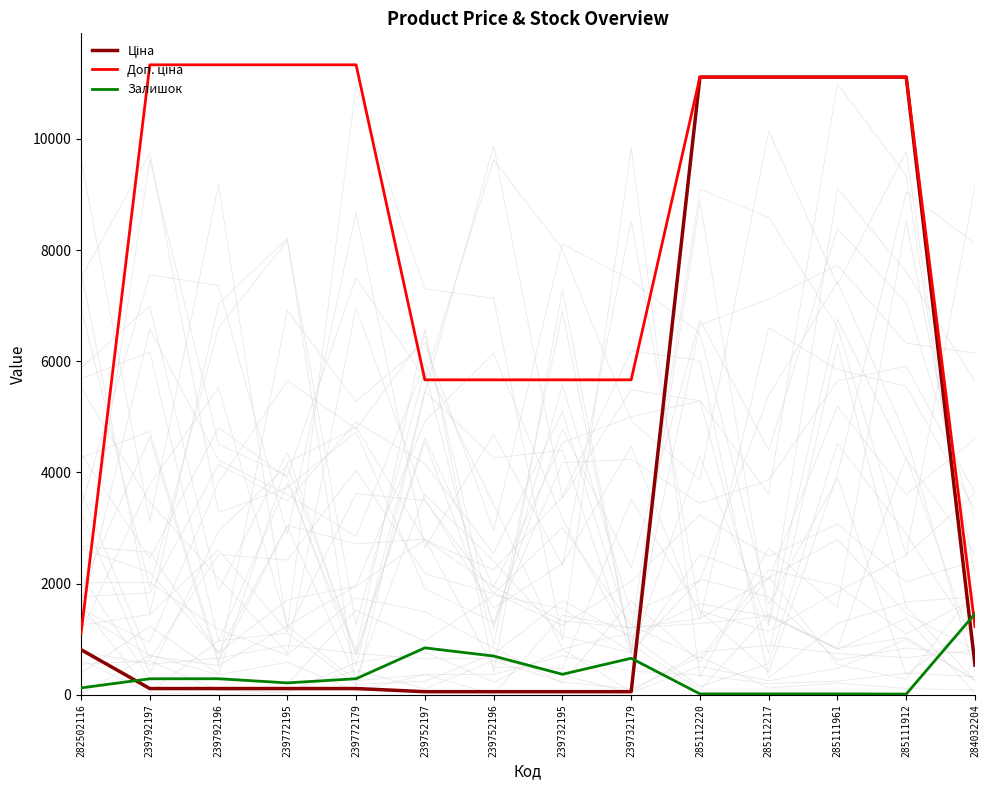

Reading left to right, list all the values displayed in this chart.

Ціна: 813.0	113.3	113.3	113.3	113.3	56.7	56.7	56.7	56.7	11113.6	11113.6	11113.6	11113.6	535.4
Доп. ціна: 1101.8	11334.0	11334.0	11334.0	11334.0	5667.0	5667.0	5667.0	5667.0	11113.6	11113.6	11113.6	11113.6	1227.2
Залишок: 125.0	289.0	290.0	215.0	290.0	845.0	698.0	370.0	658.0	17.0	17.0	17.0	14.0	1460.0